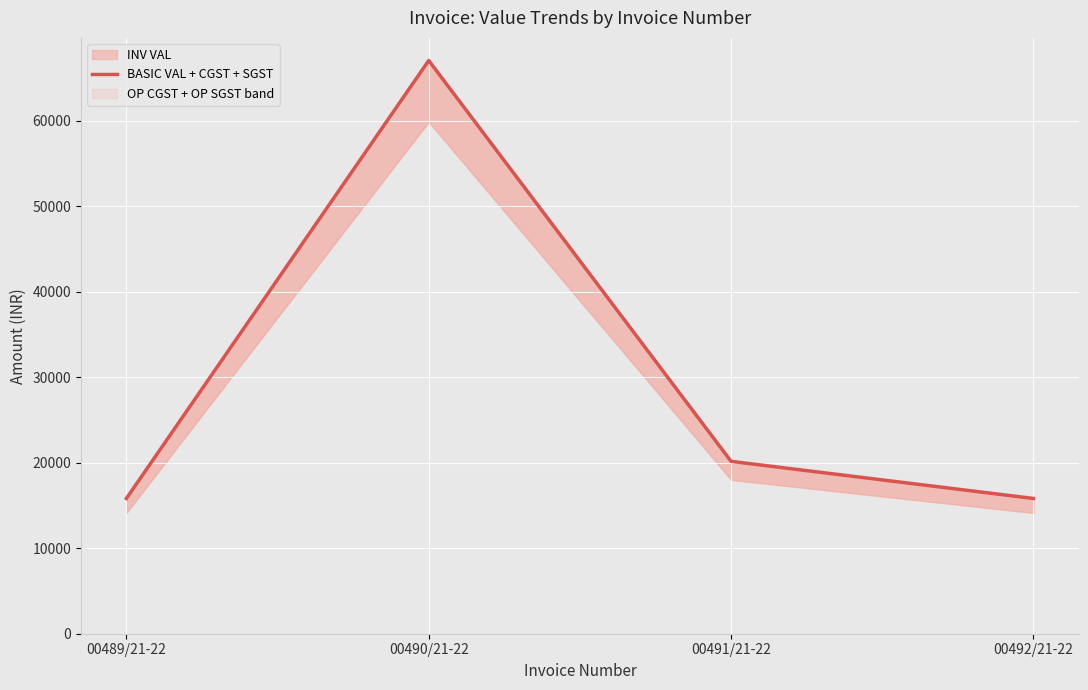

Reading right to left, extract all data points from this chart.

00492/21-22=15820.0	00491/21-22=20160.0	00490/21-22=67043.2	00489/21-22=15820.0